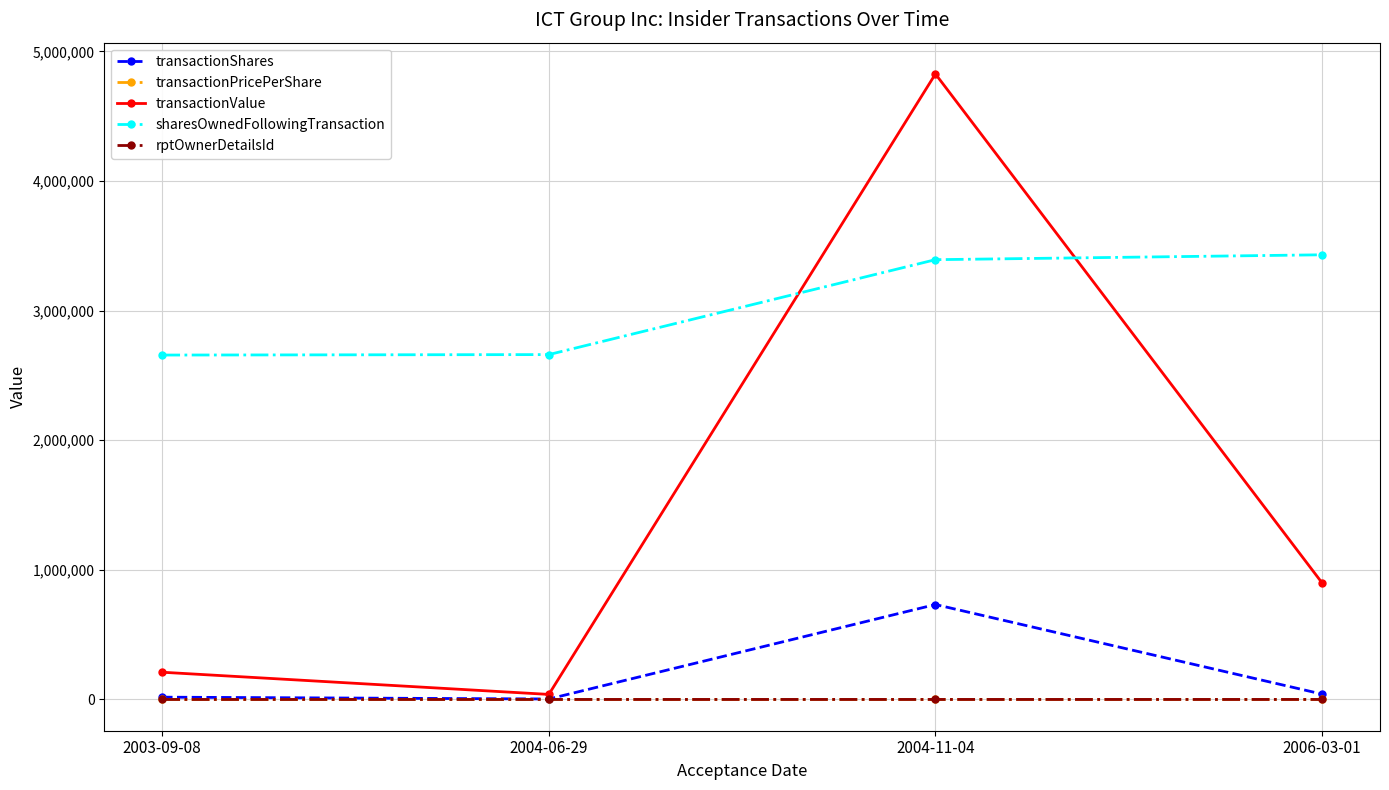

What is the smallest value displayed?

1.0